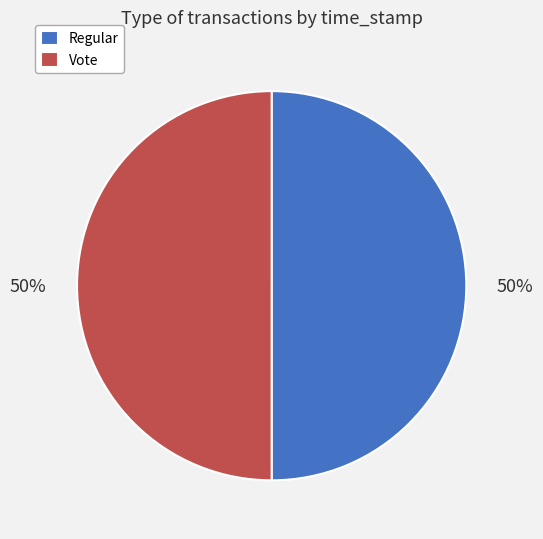

True or false: Regular accounts for 44% of the total.

False